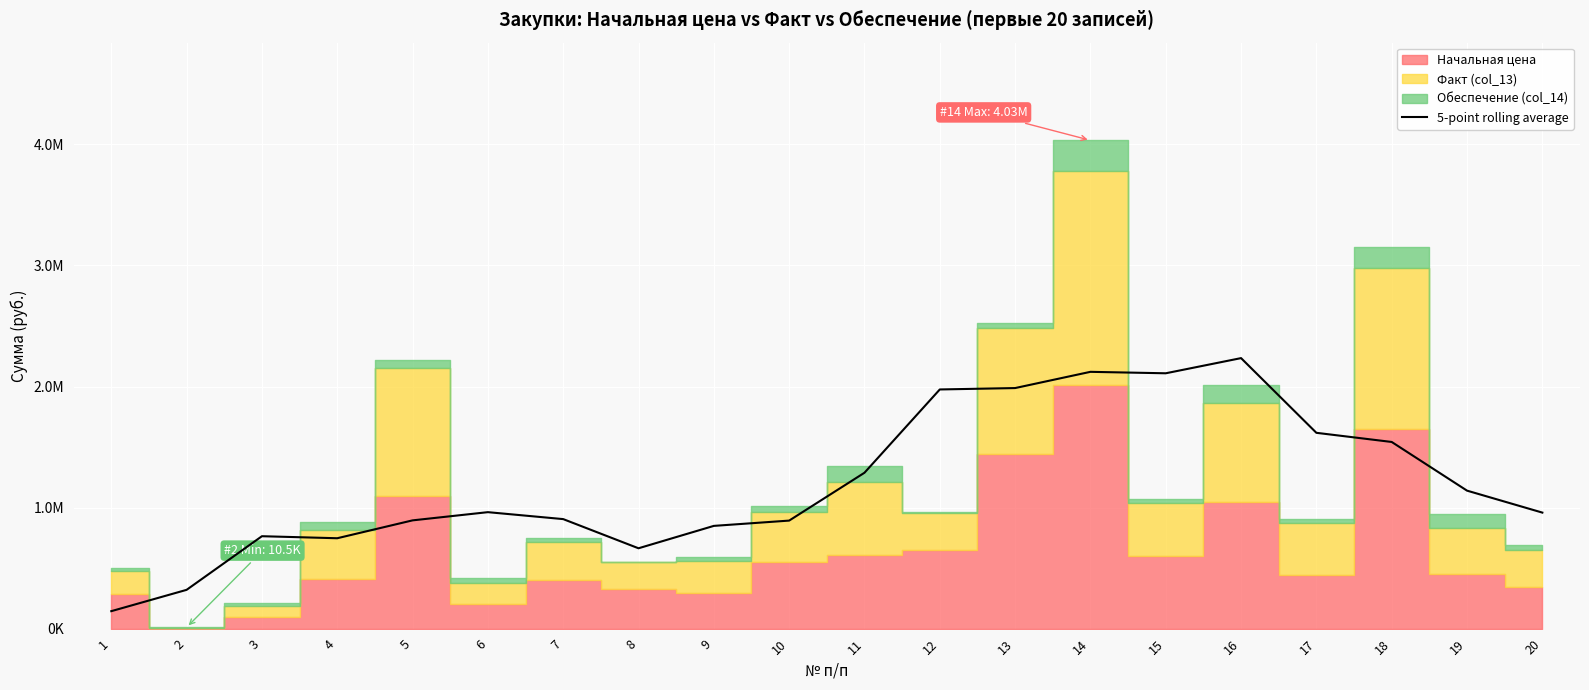

How many points are higher than both their immediate neighbors (excluding endpoints)?

4